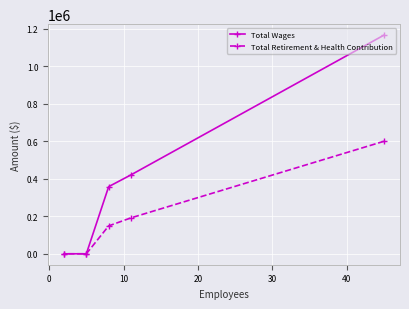

Rank the series by their maximum value, from highest to lowest.

Total Wages, Total Retirement & Health Contribution